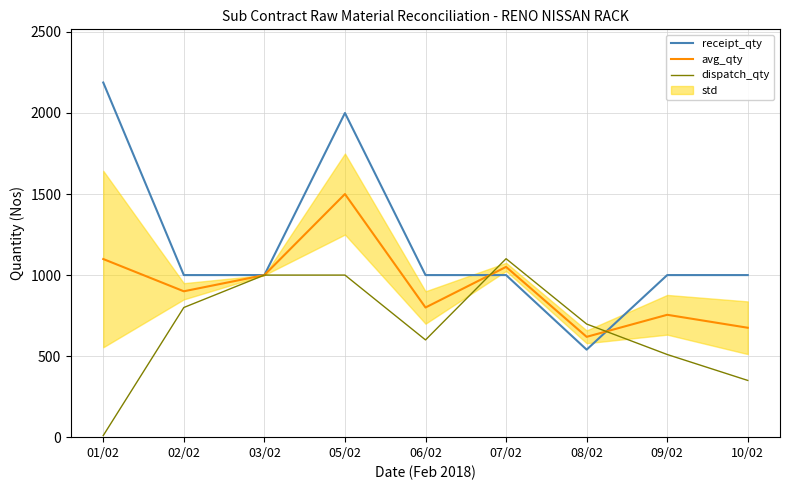

The dispatch_qty series shows 309.0 at 09/02. True or false?

False